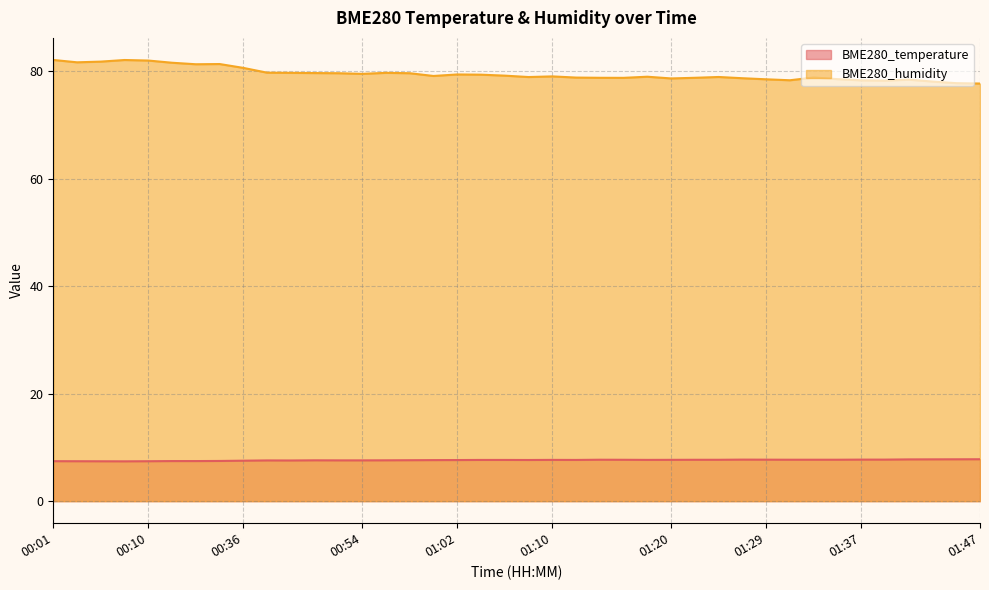

What is the highest value of the BME280_temperature series?

7.8